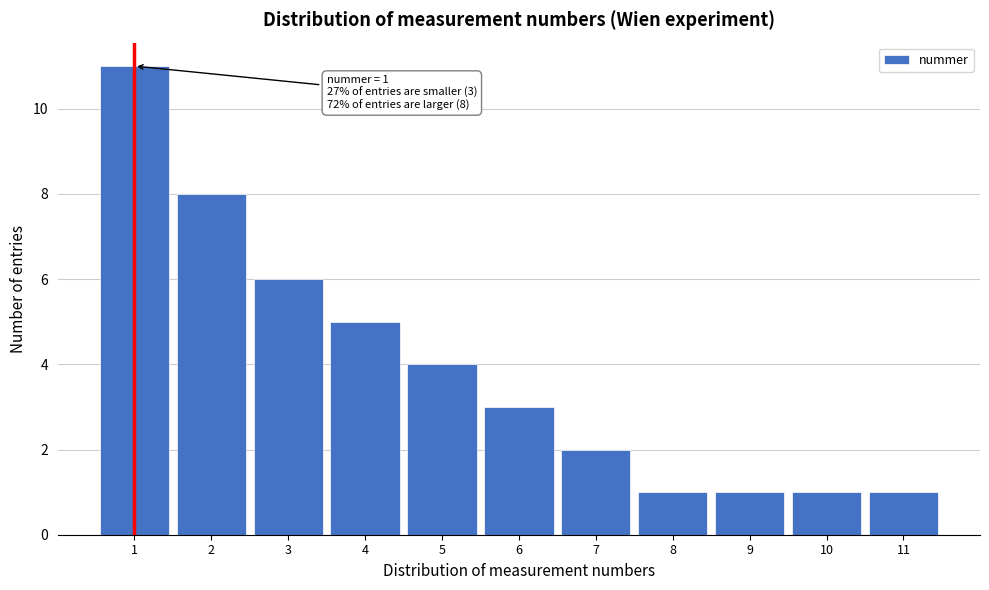

Reading left to right, transcribe all the data shown in this chart.

11	8	6	5	4	3	2	1	1	1	1